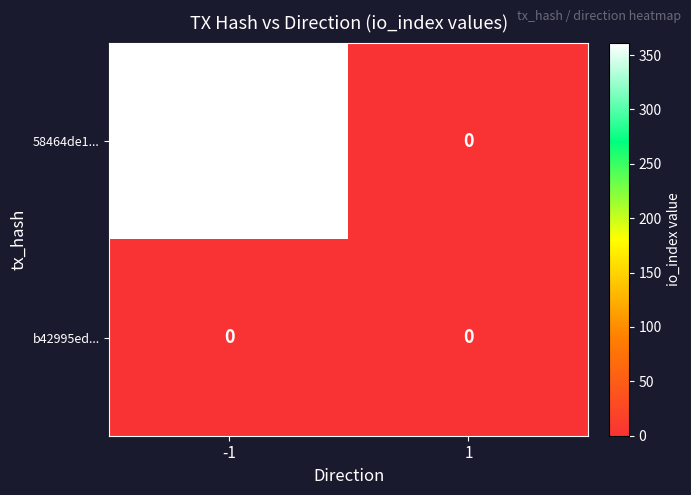

Between -1 and 1, which series saw the biggest shift?

58464de1...